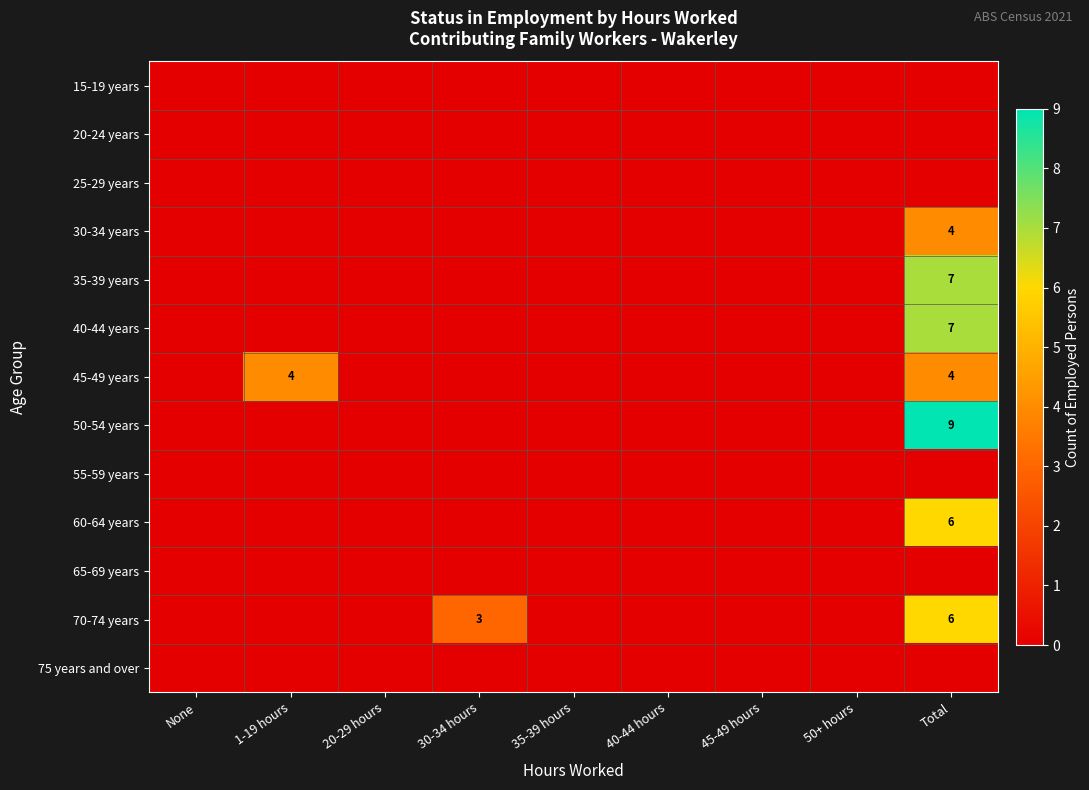

At which label does 40-44 years reach its peak?

Total